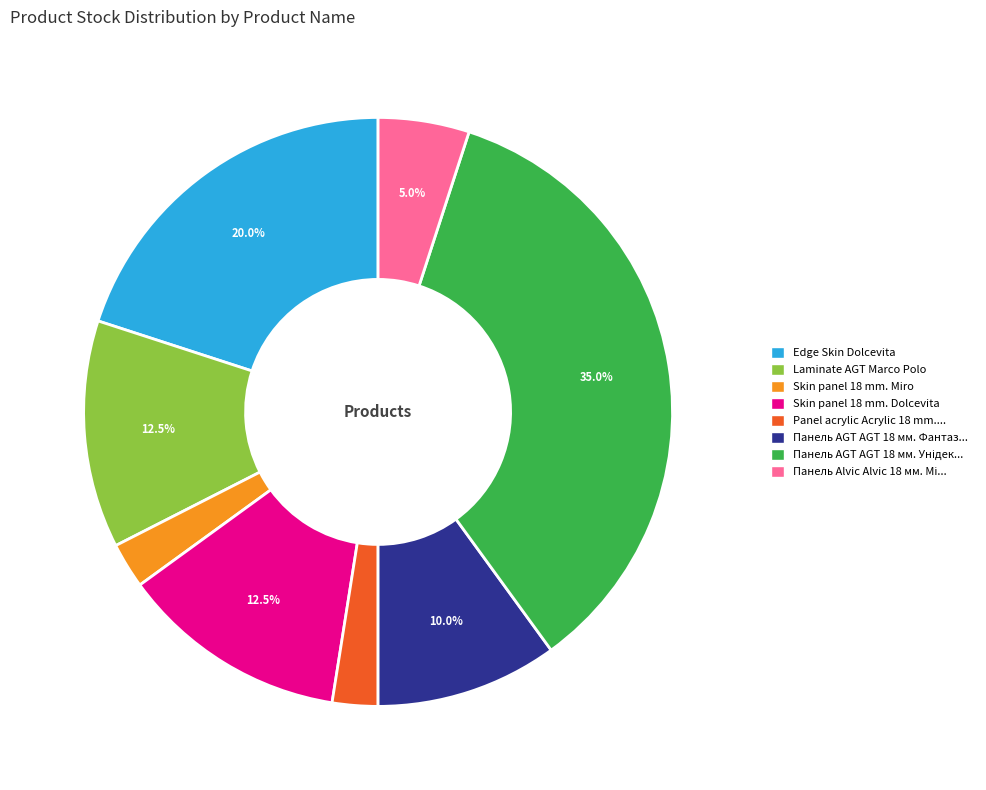

How many segments does this pie chart have?

8